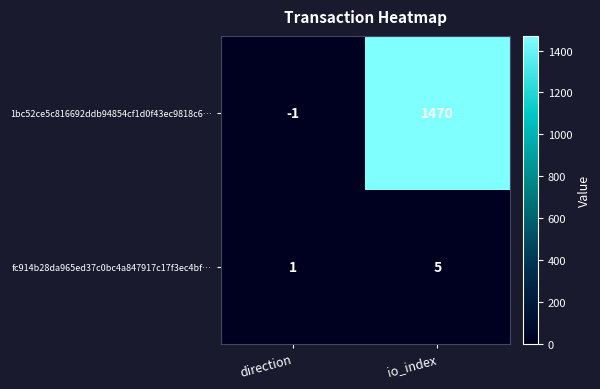

What is the difference between the highest and lowest values at direction?

2